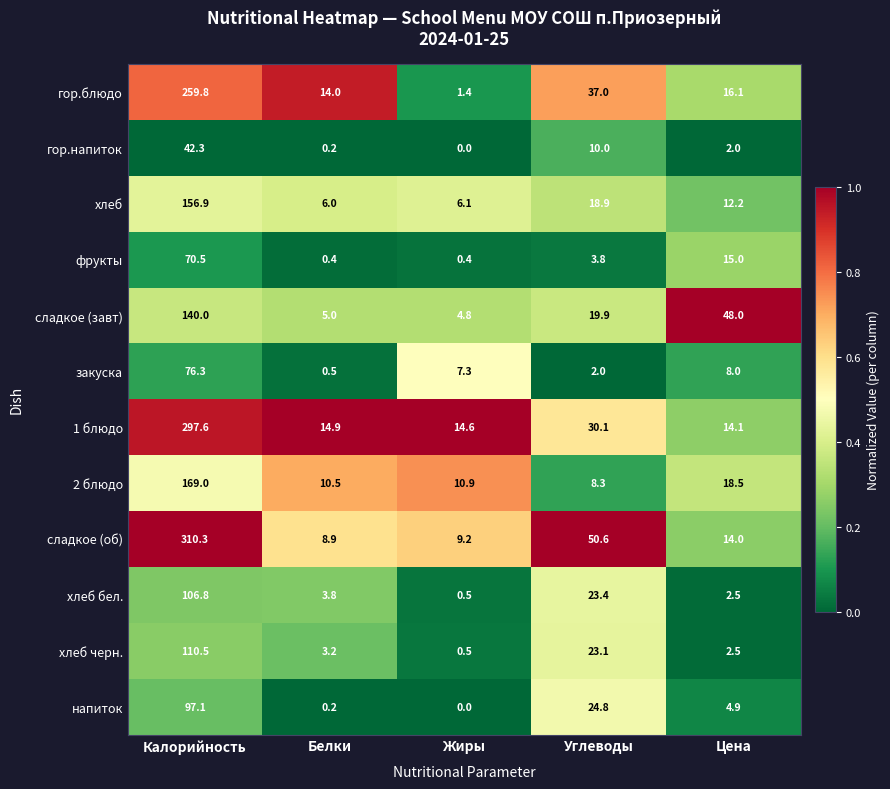

At which label does гор.напиток reach its peak?

Калорийность